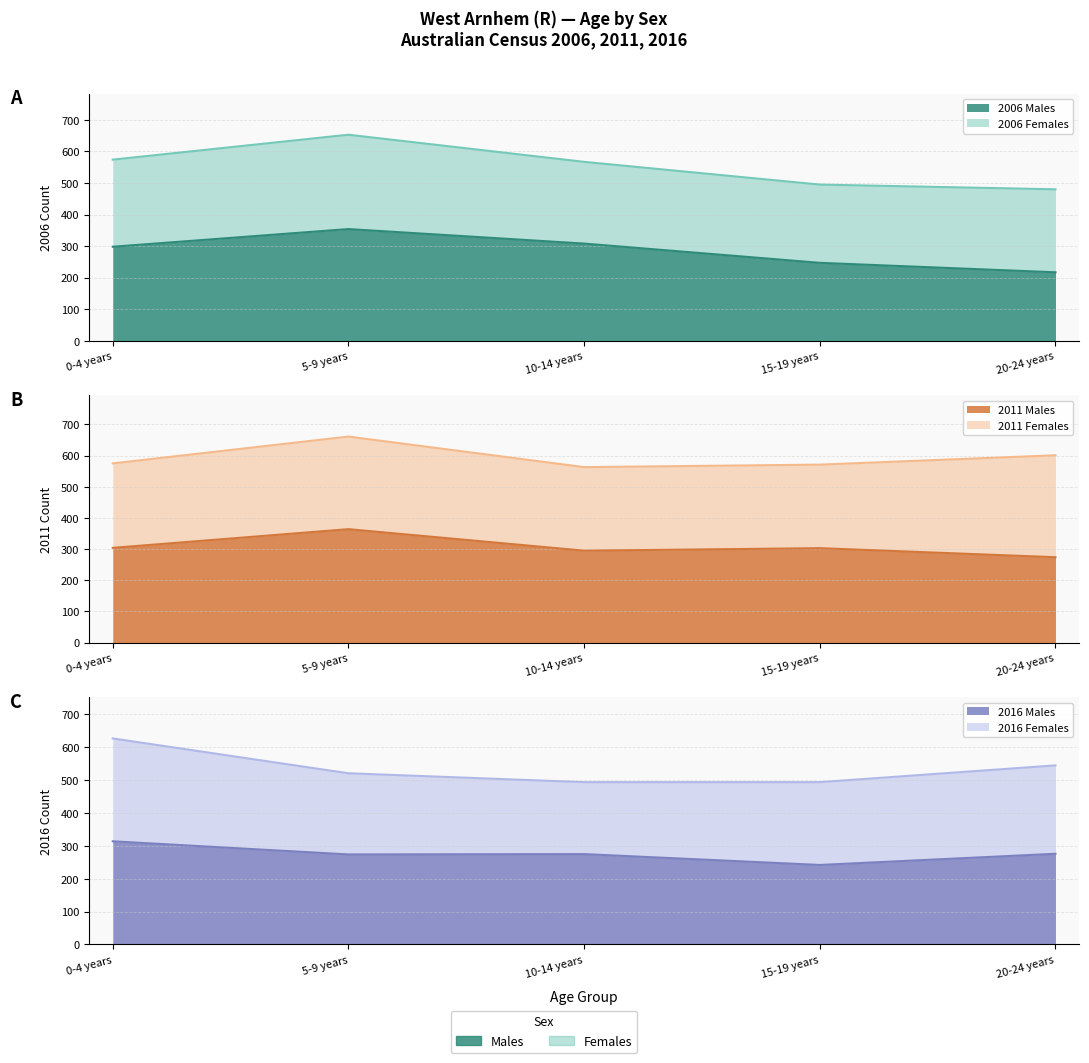

At which label does 2016 Males reach its minimum?

15-19 years